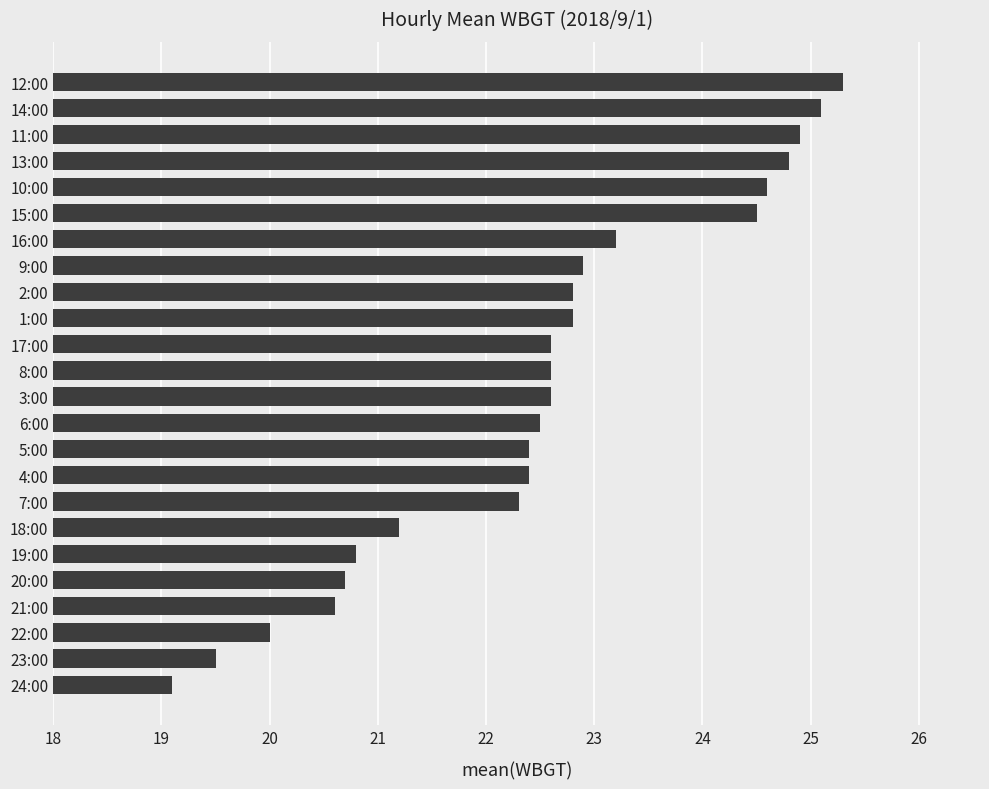

Reading bottom to top, extract all data points from this chart.

24:00=19.1	23:00=19.5	22:00=20.0	21:00=20.6	20:00=20.7	19:00=20.8	18:00=21.2	7:00=22.3	4:00=22.4	5:00=22.4	6:00=22.5	3:00=22.6	8:00=22.6	17:00=22.6	1:00=22.8	2:00=22.8	9:00=22.9	16:00=23.2	15:00=24.5	10:00=24.6	13:00=24.8	11:00=24.9	14:00=25.1	12:00=25.3